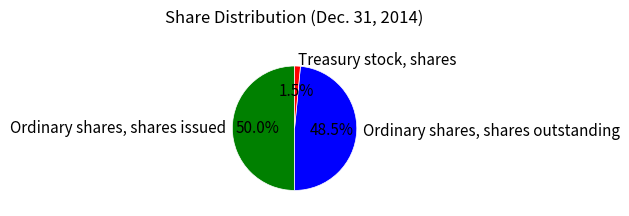

To the nearest percent, what is the average slice percentage?

33%